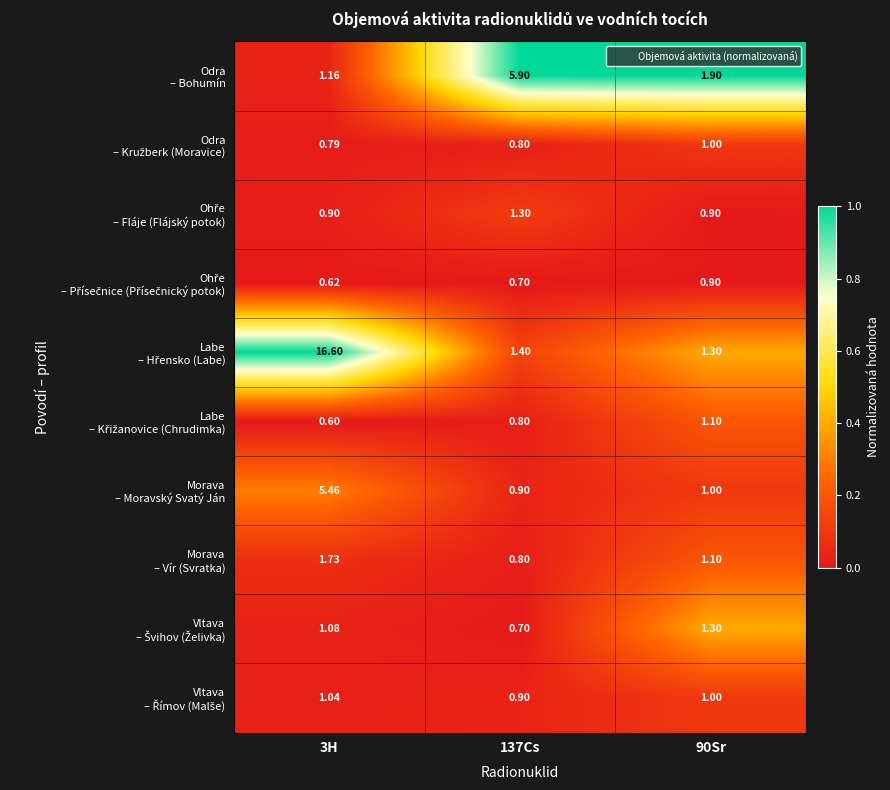

At which category does the chart reach its minimum across all series?

3H